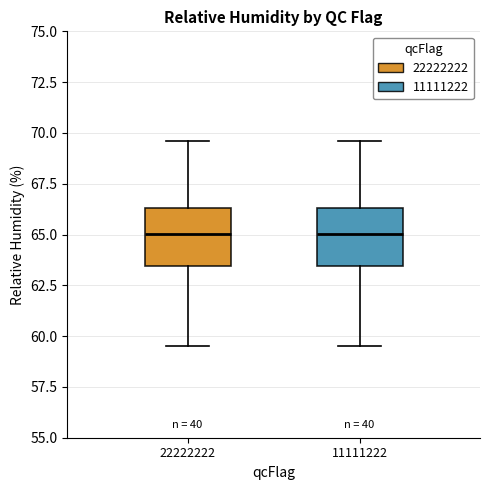

Where does the upper whisker of the box at x = 11111222 end on the y-axis? The values are not printed on the chart, so give them approximately, as read against the axis.

69.5